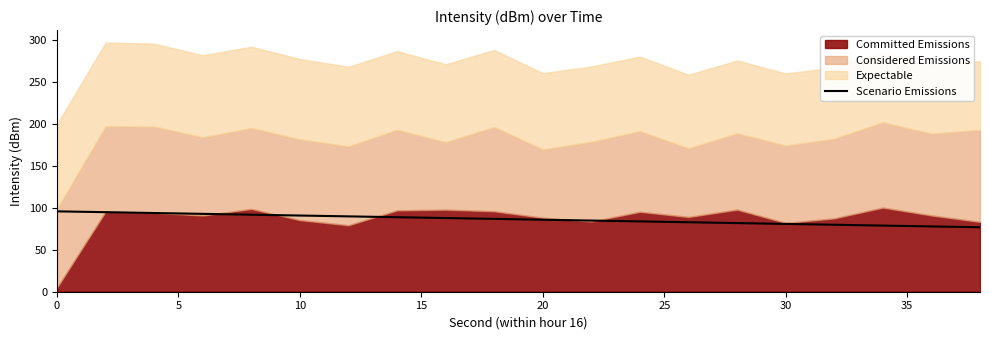

What is the highest value of the Scenario Emissions series?

95.9